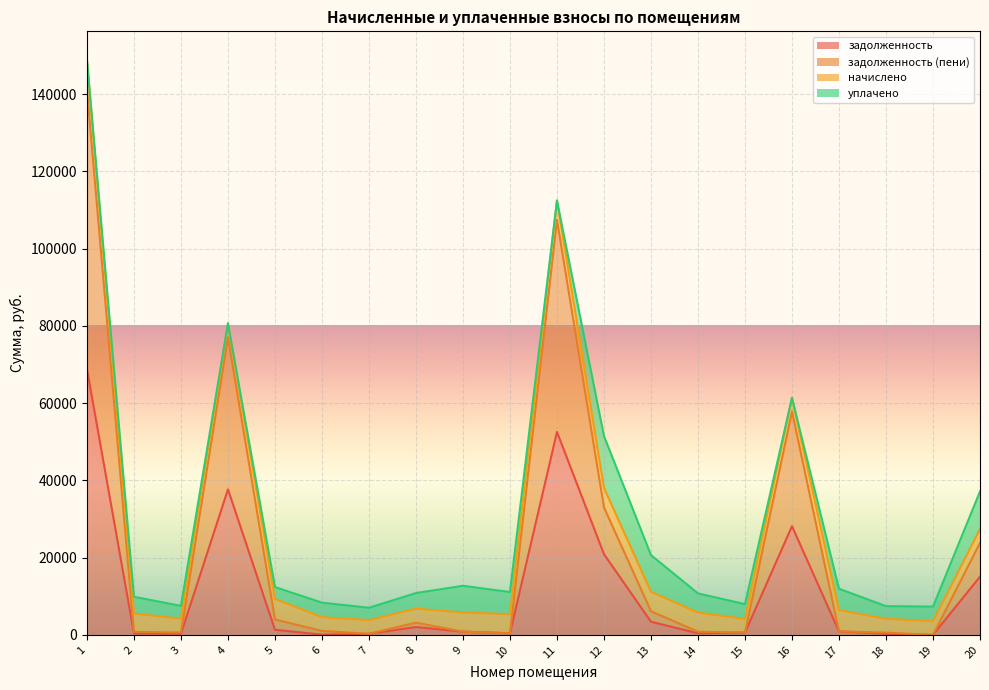

What is the average value of the задолженность series?

11719.6